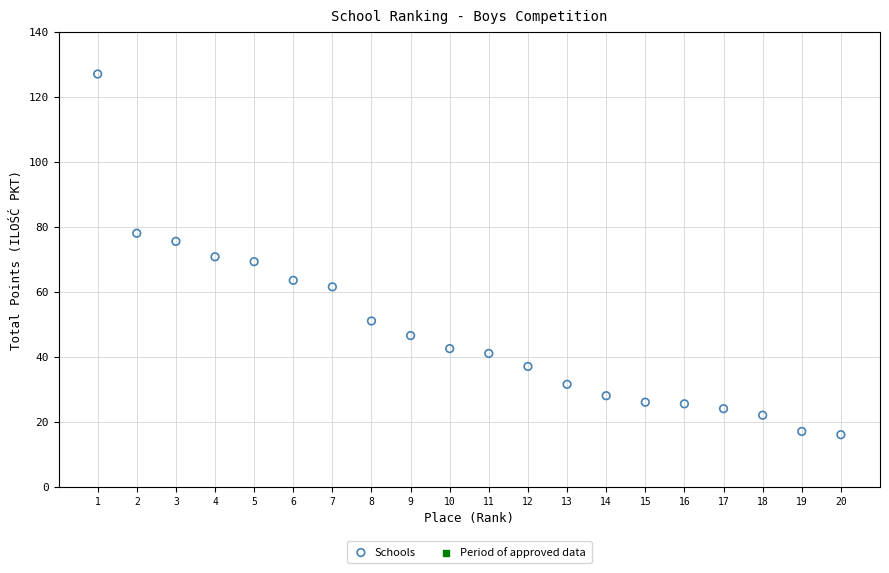

What is the range of Y values (max minus min)?

111.0